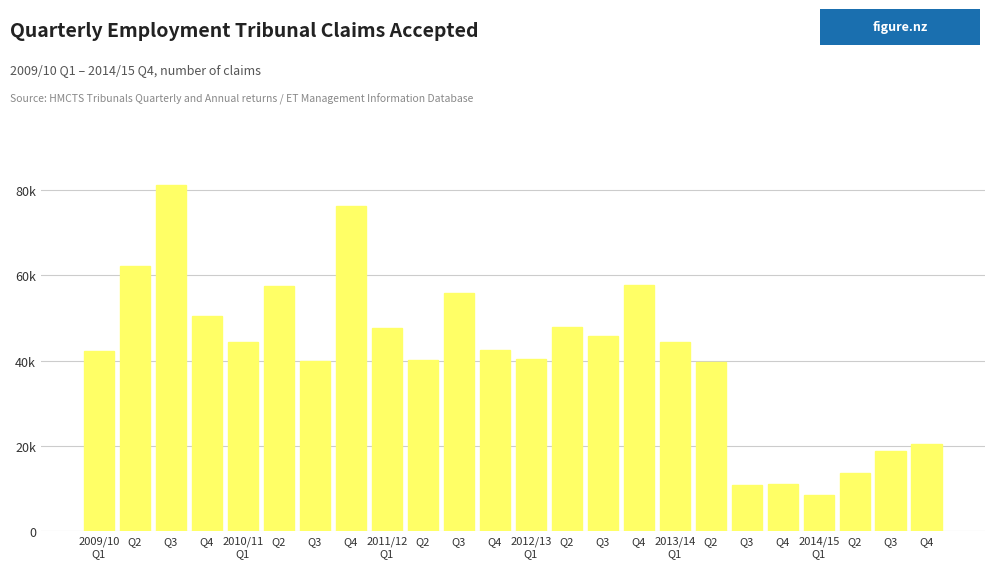

The value at 2012/13
Q1 is 69006. True or false?

False